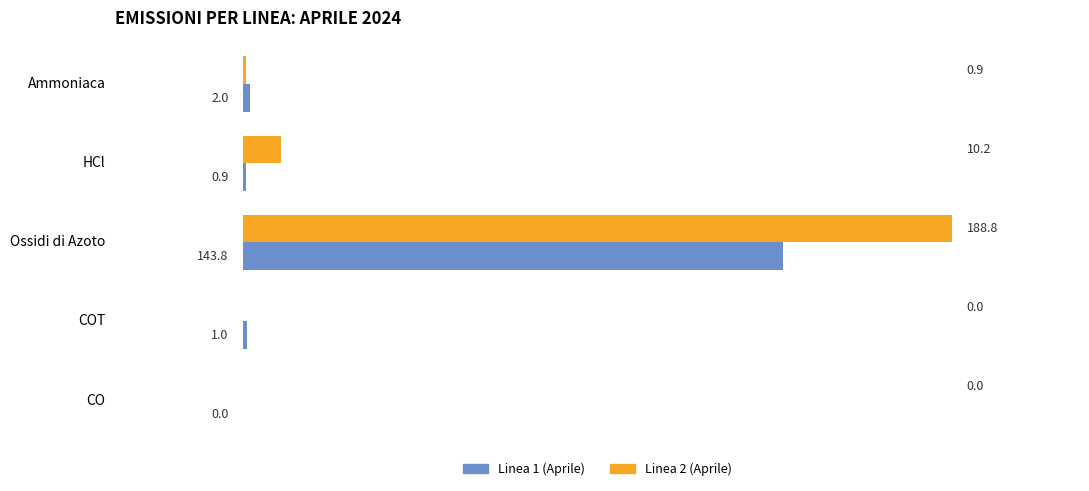

Which label corresponds to the largest value in the chart?

Ossidi di Azoto